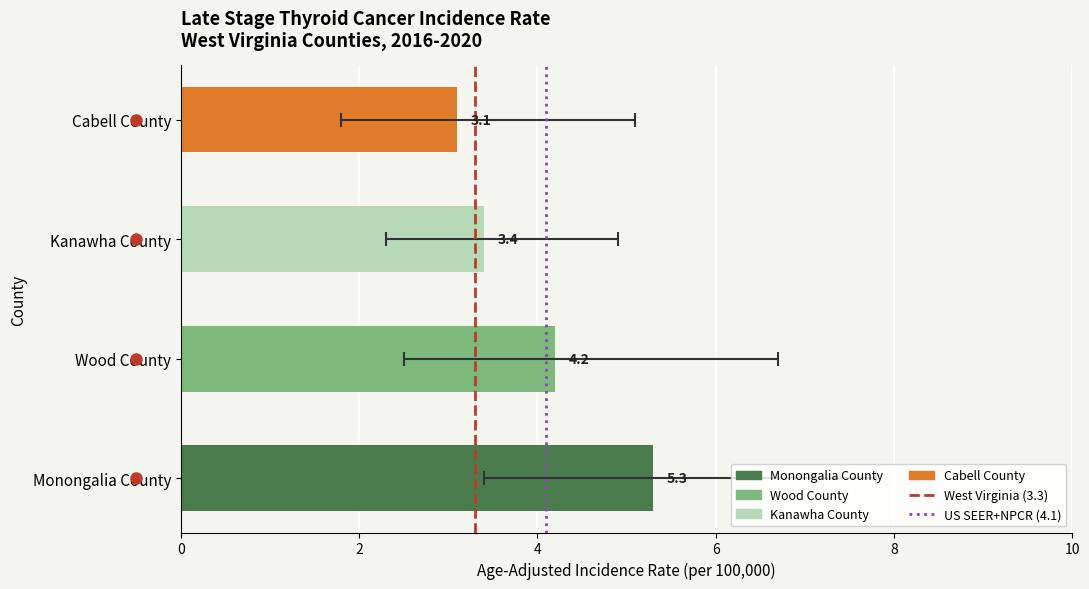

Which category has the lowest value in the Age-Adjusted Rate series?

Cabell County